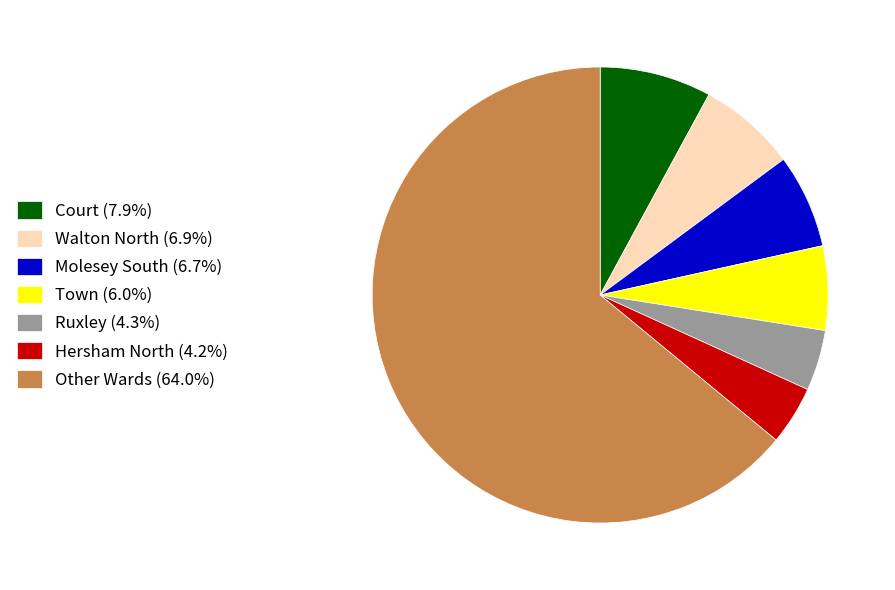

How many segments does this pie chart have?

7